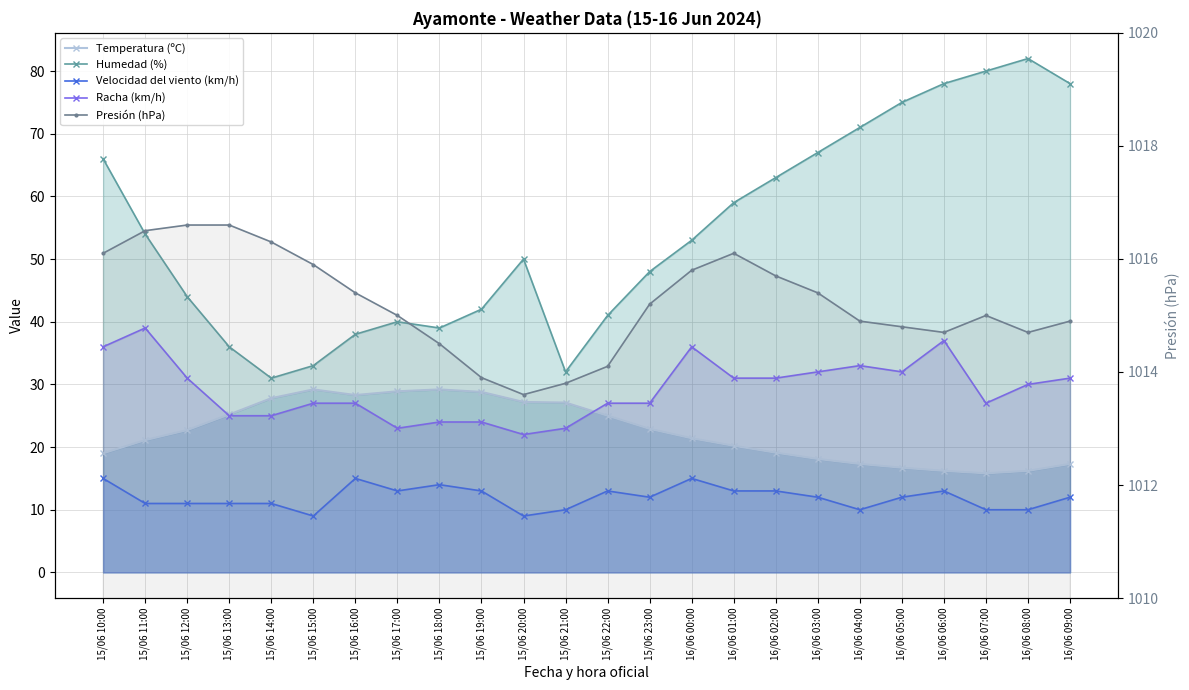

Which series has the largest total across all categories?

Presión (hPa)